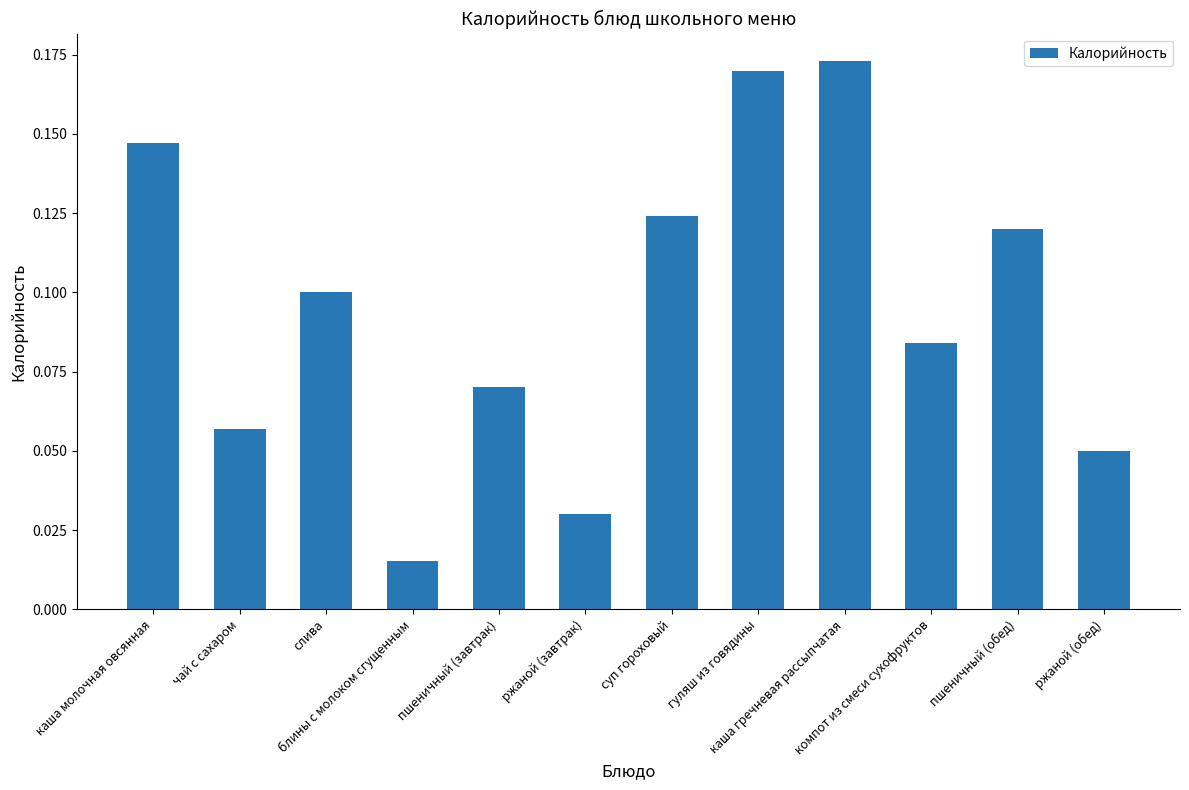

What is the sum of all values?

1.1